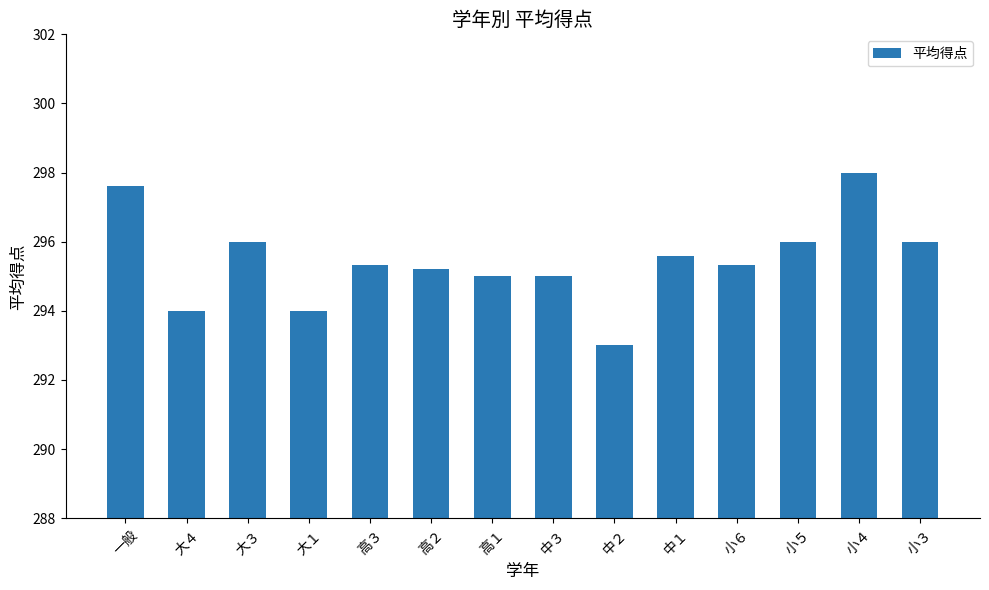

Where does the data first go above 295?

一般